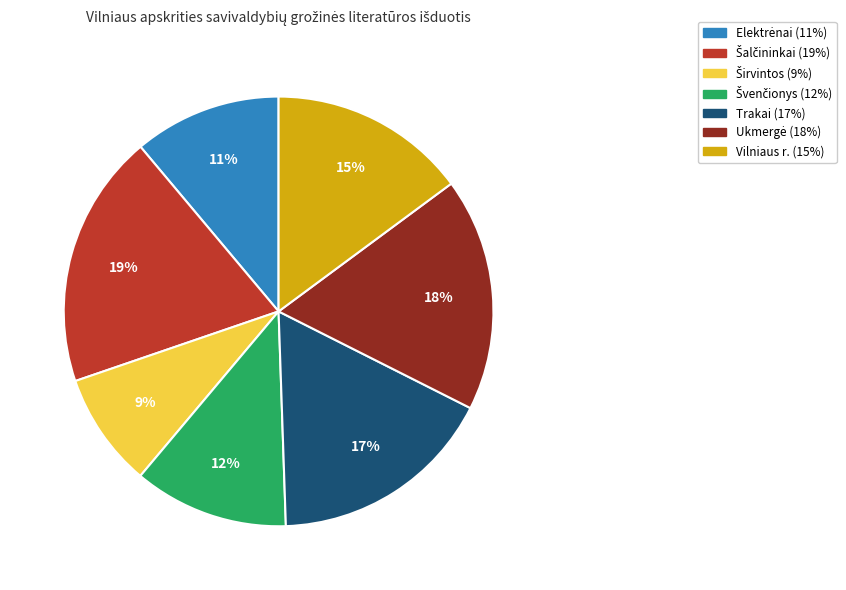

How many segments does this pie chart have?

7